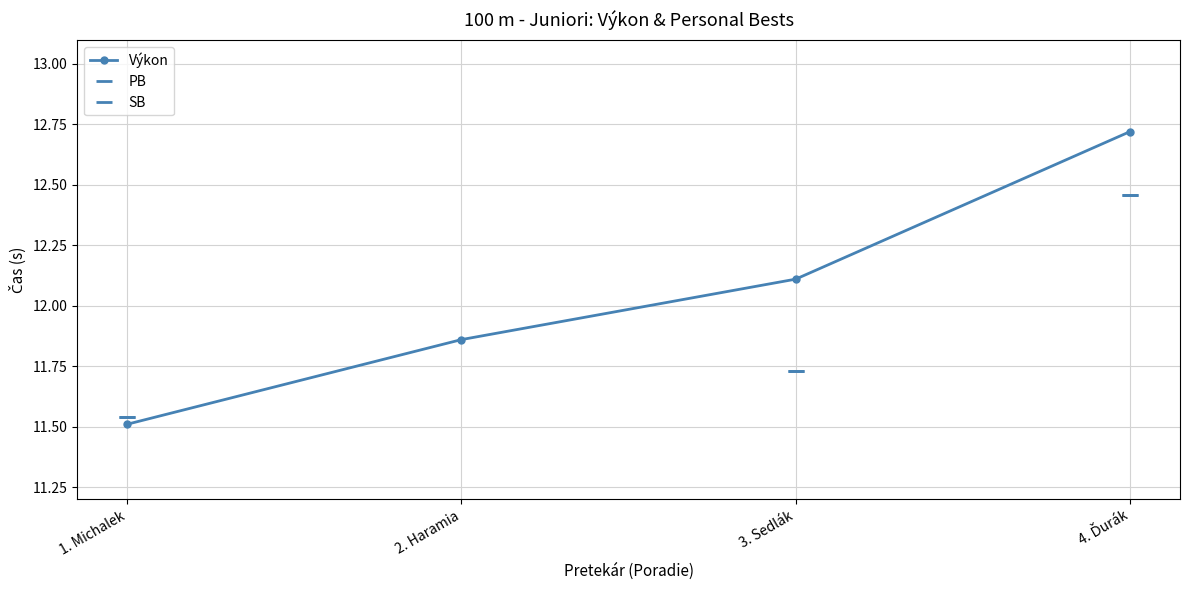

What is the minimum value for PB?

11.5